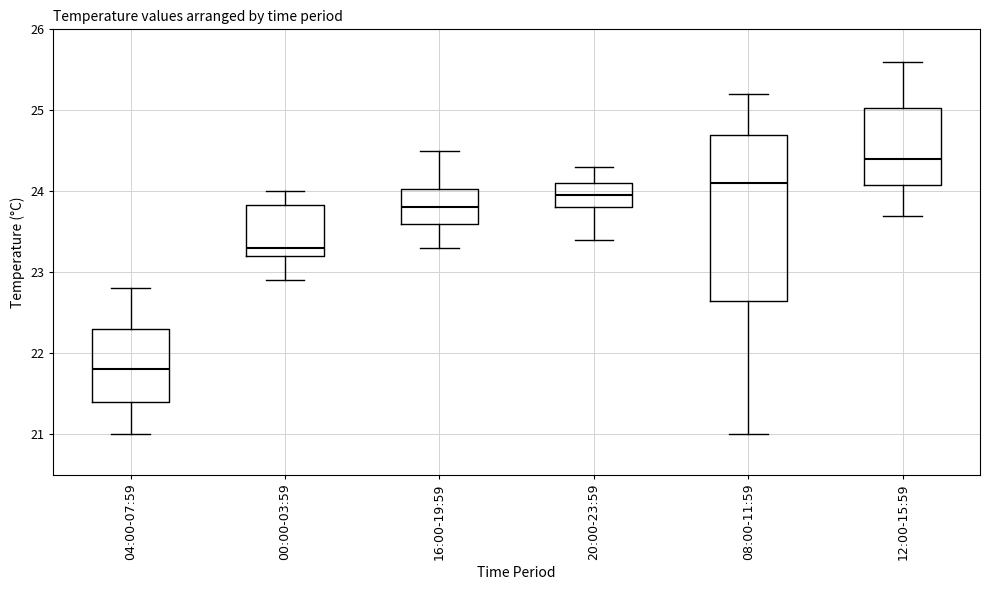

Which box is the tallest, from its lower edge to its upper edge?

08:00-11:59